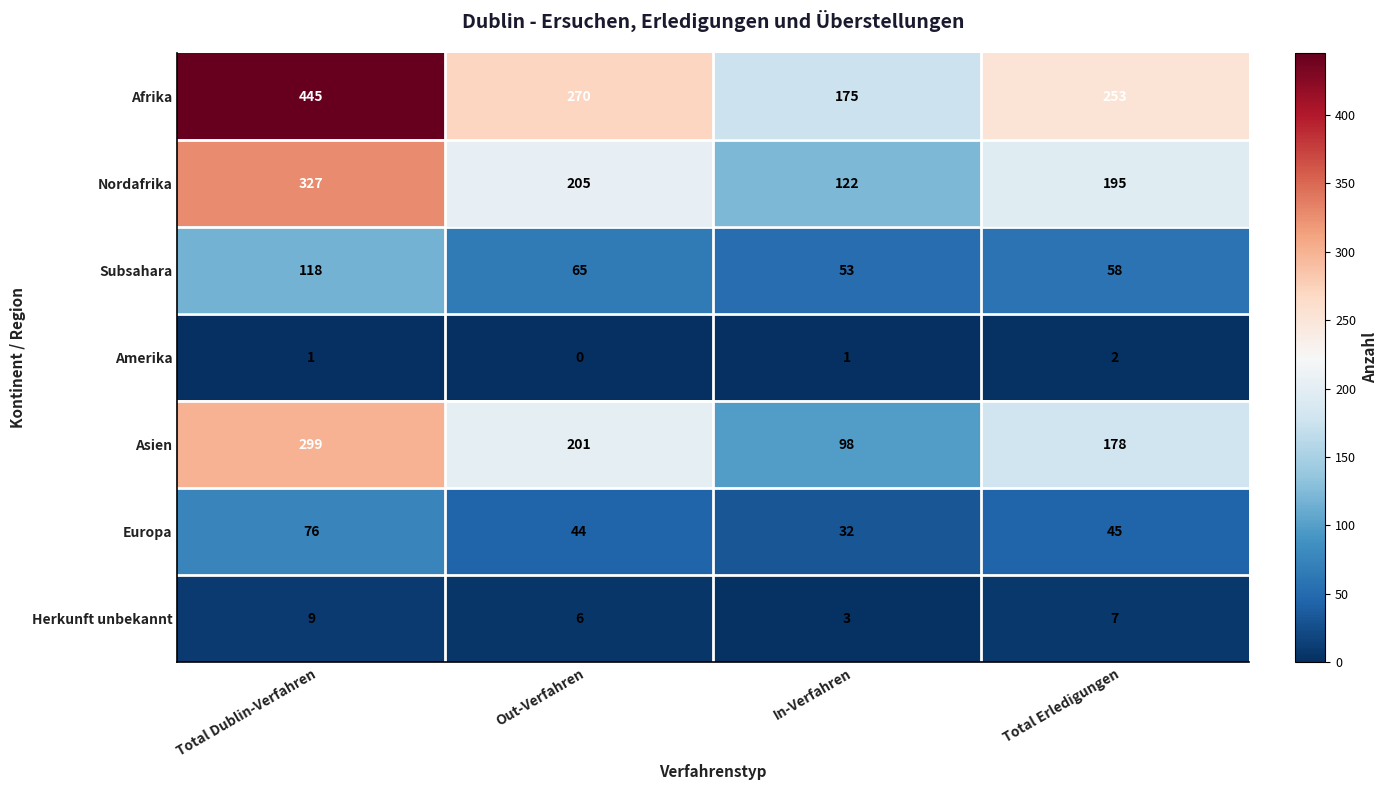

What is the sum of the Subsahara values at Total Erledigungen and Total Dublin-Verfahren?

176